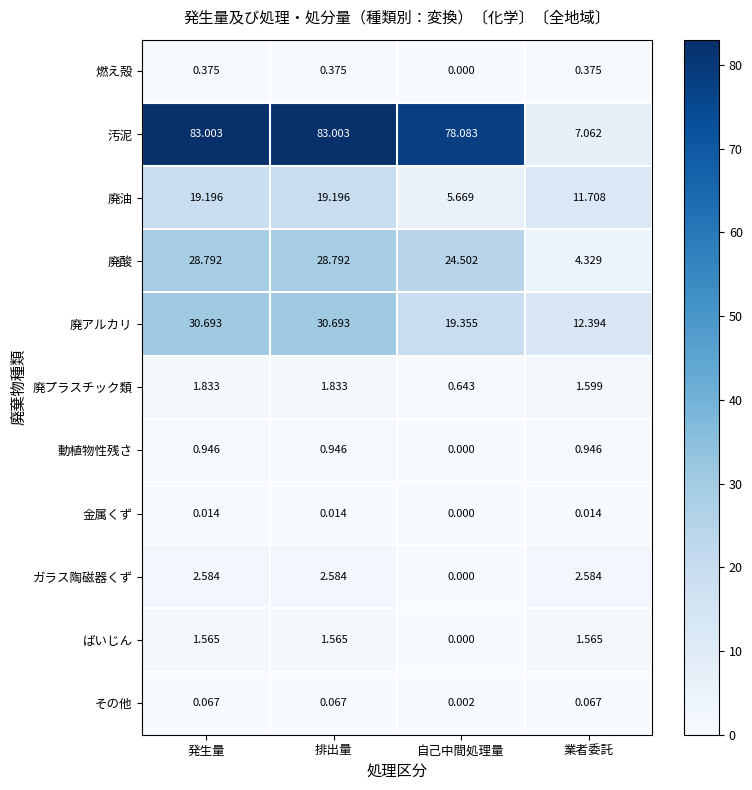

At which label does 廃油 first exceed 19?

発生量